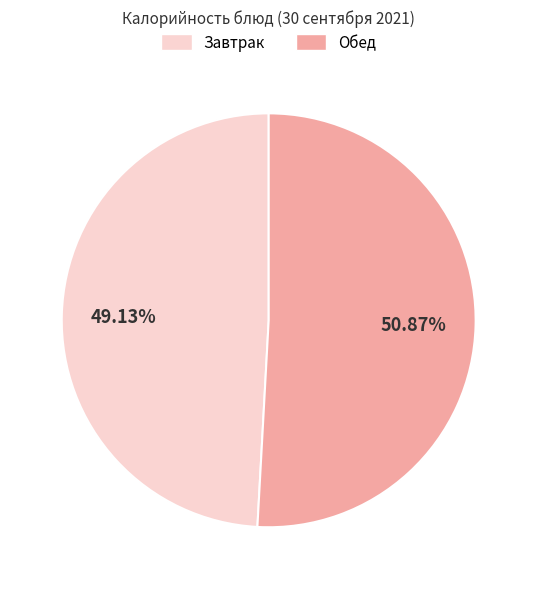

To the nearest percent, what is the average slice percentage?

50%